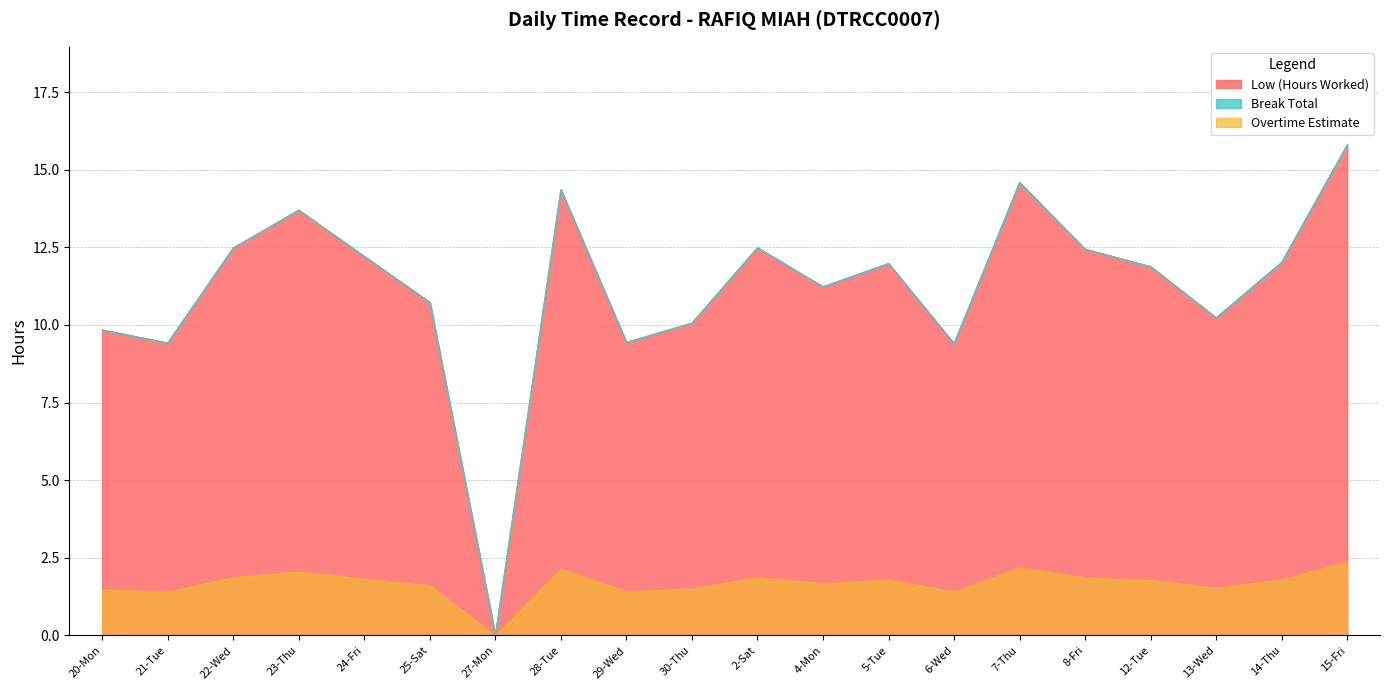

The chart shows a value of 9.4 at 6-Wed. True or false?

True